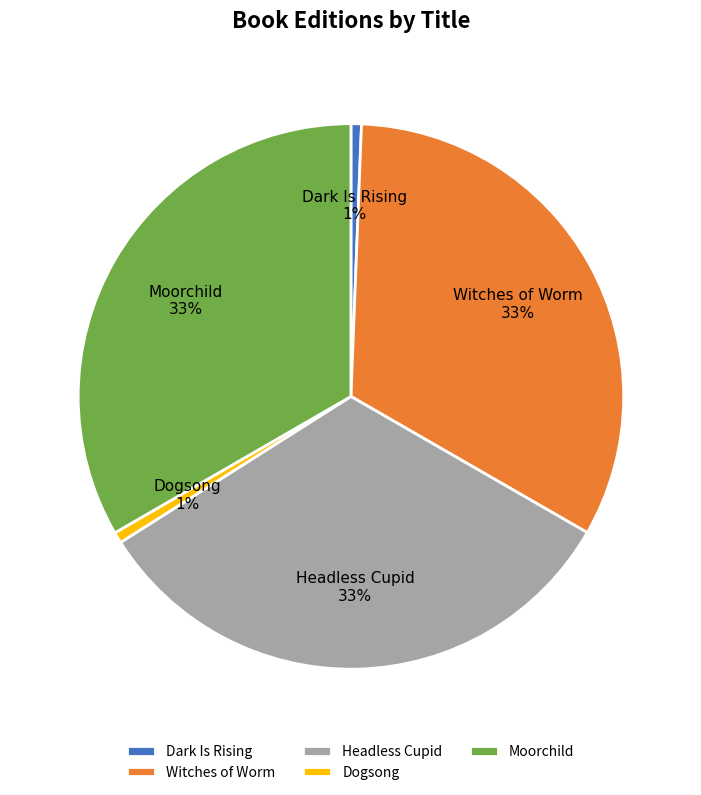

To the nearest percent, what portion does Witches of Worm represent?

33%